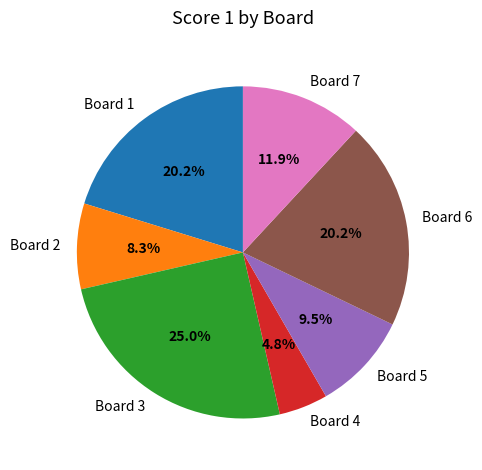

To the nearest percent, what percentage of the pie is Board 3?

25%